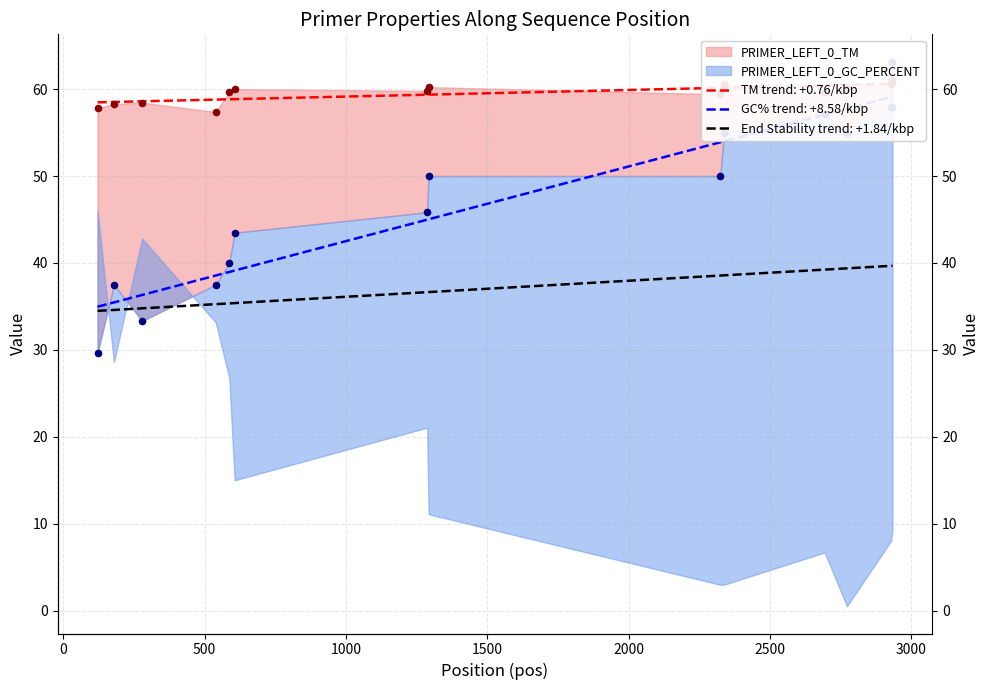

At how many categories does at least one series exceed 38?

15